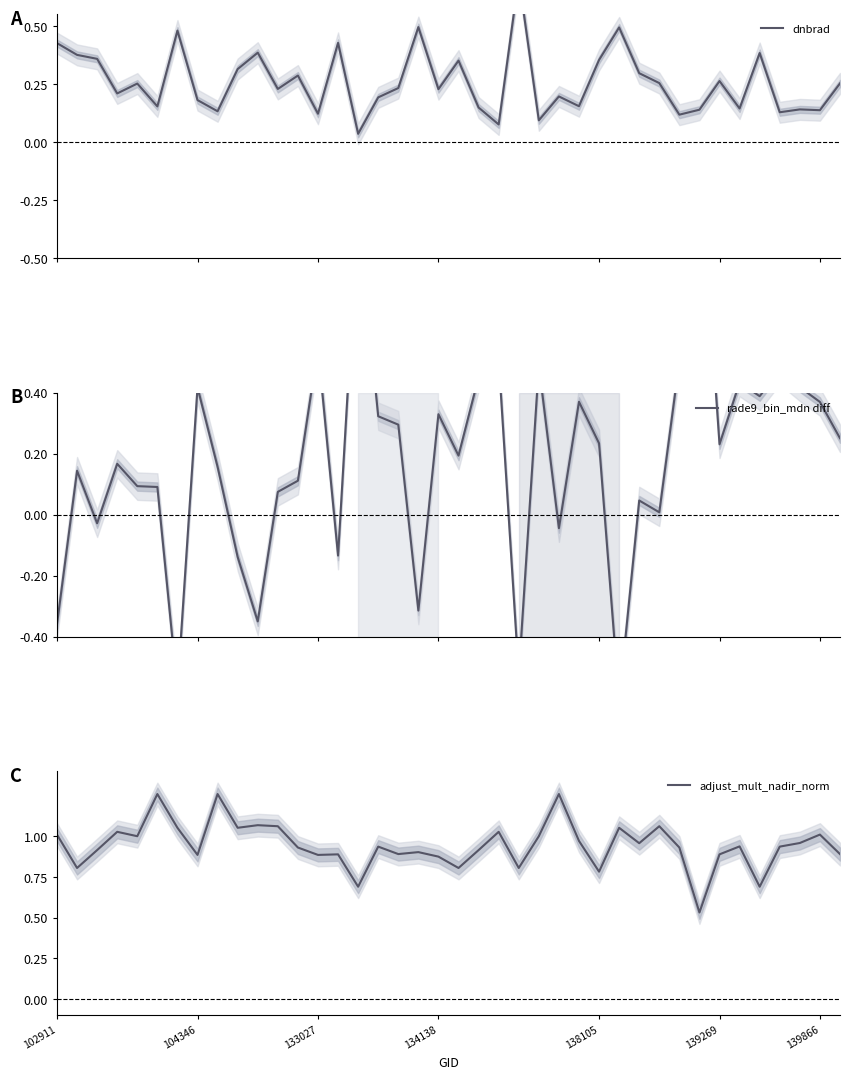

At how many categories does at least one series exceed 0?

40